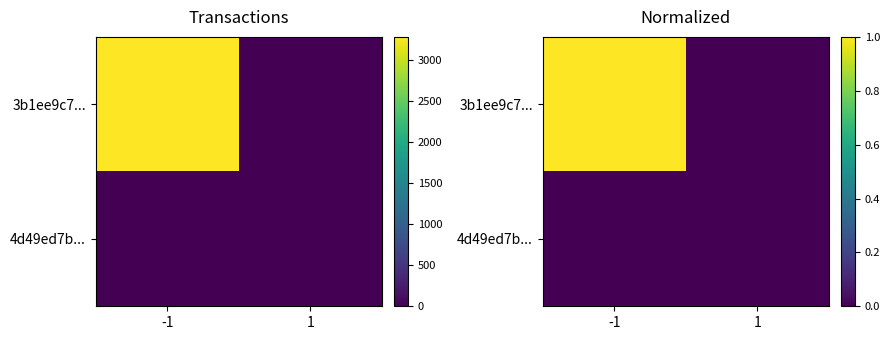

The value of 3b1ee9c7... at -1 is 0.6. True or false?

False